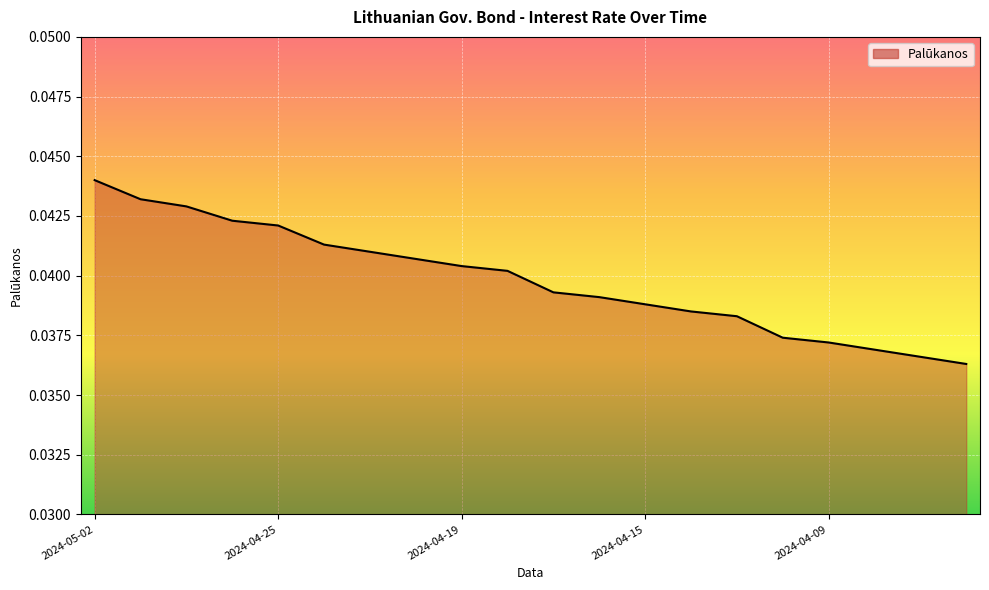

Which label corresponds to the largest value in the chart?

2024-05-02